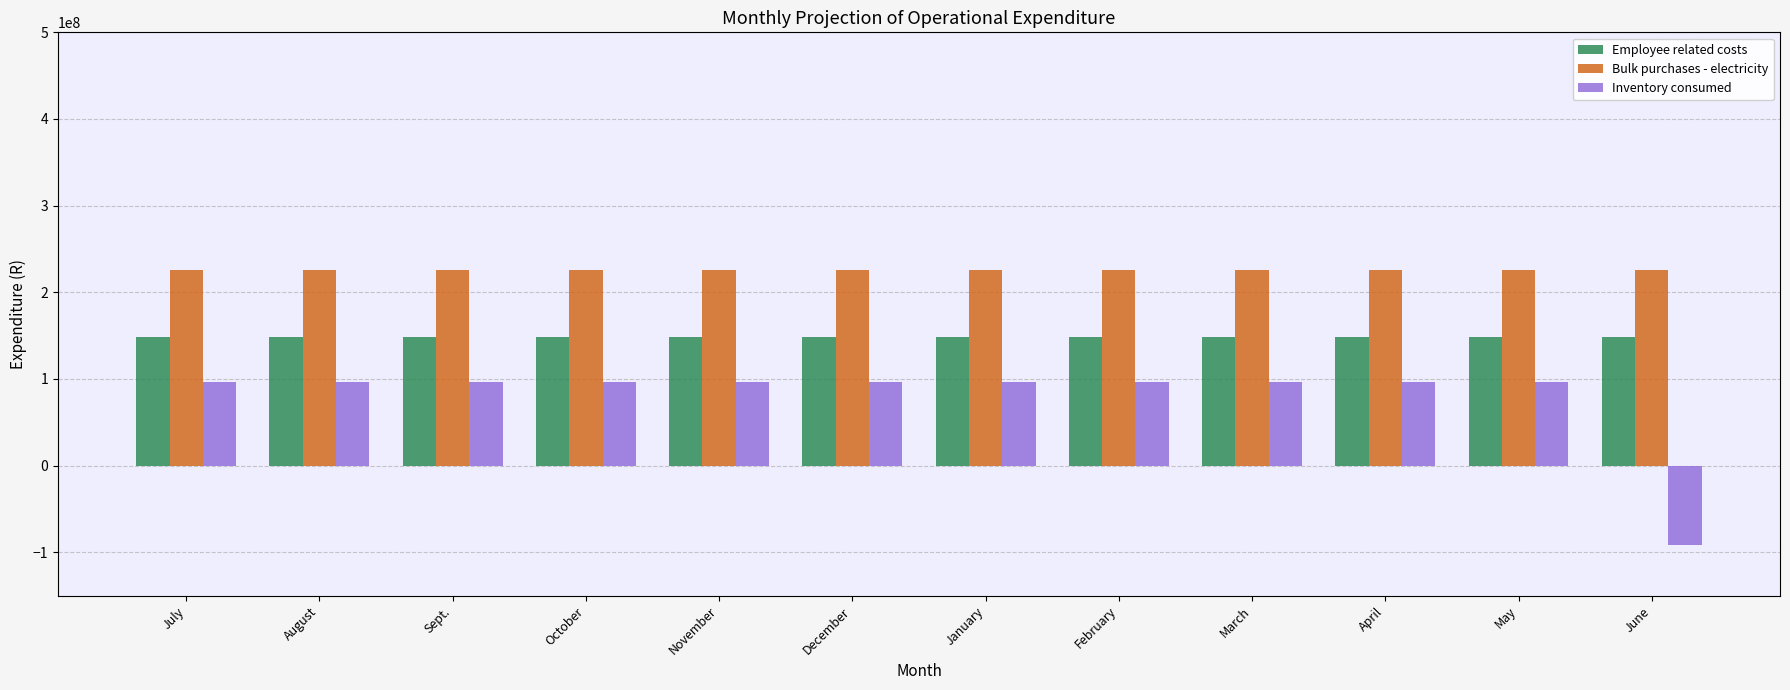

Is the value of Employee related costs at October greater than the value of Inventory consumed at July?

Yes